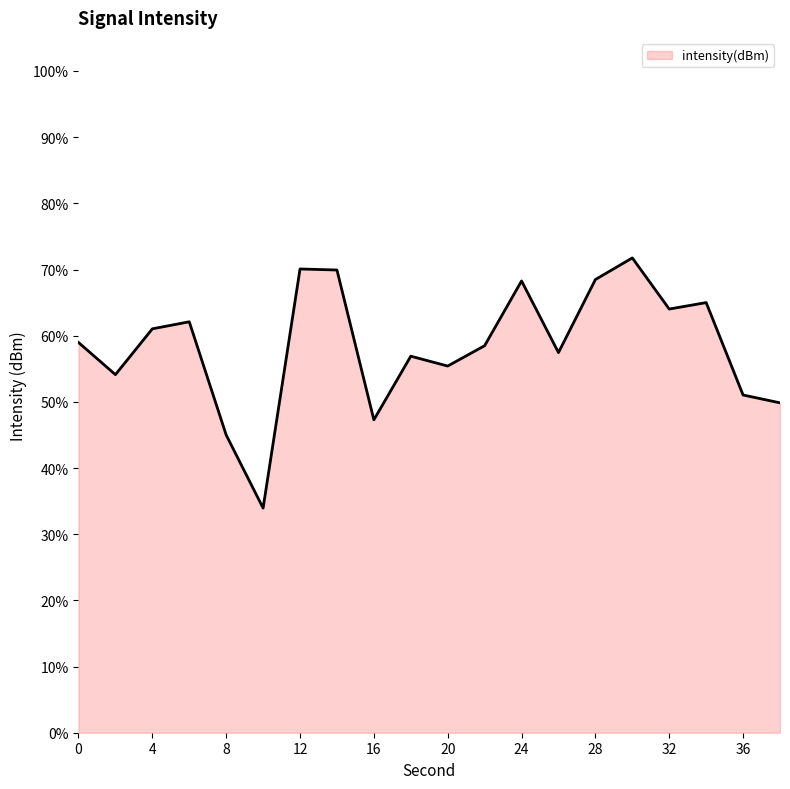

What is the difference between the maximum and minimum values?

37.8